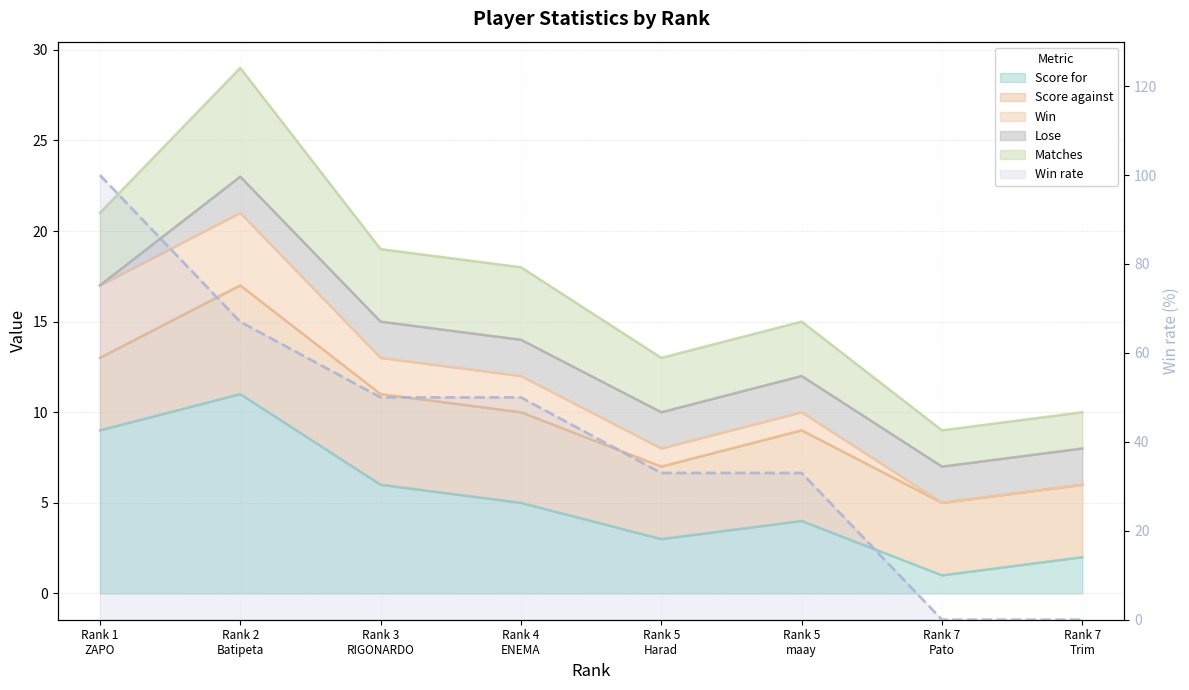

What position from the right is Rank 5
maay?

3